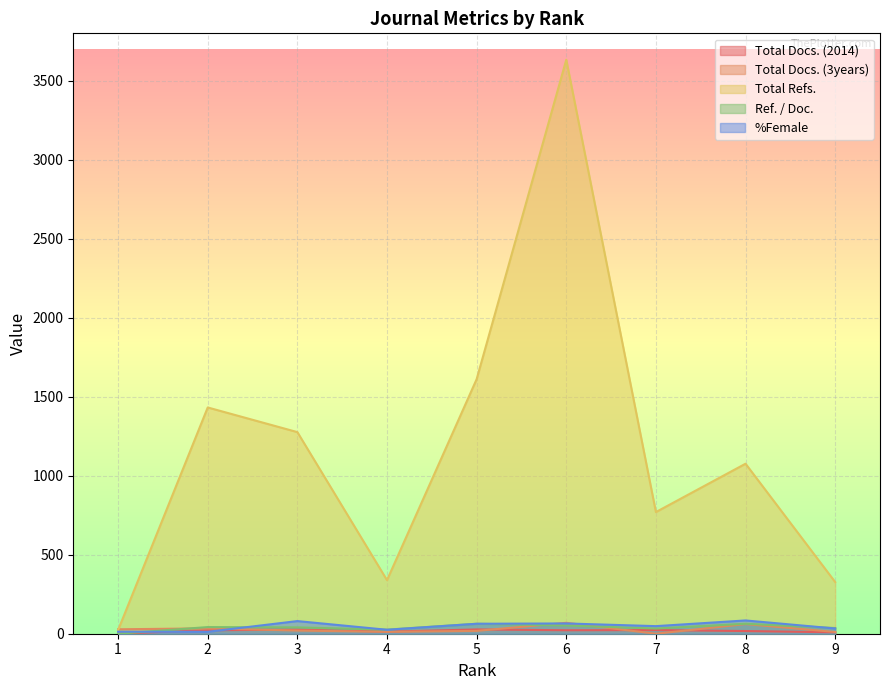

True or false: Total Docs. (2014) has a value of 28 at 8.

False